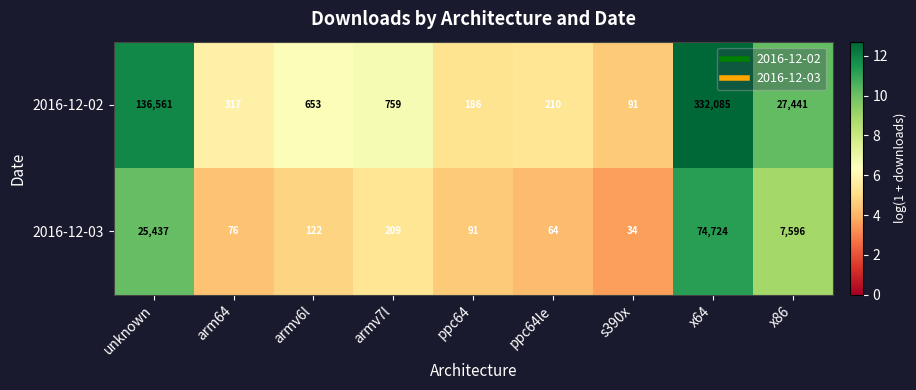

What is the smallest value displayed?

34